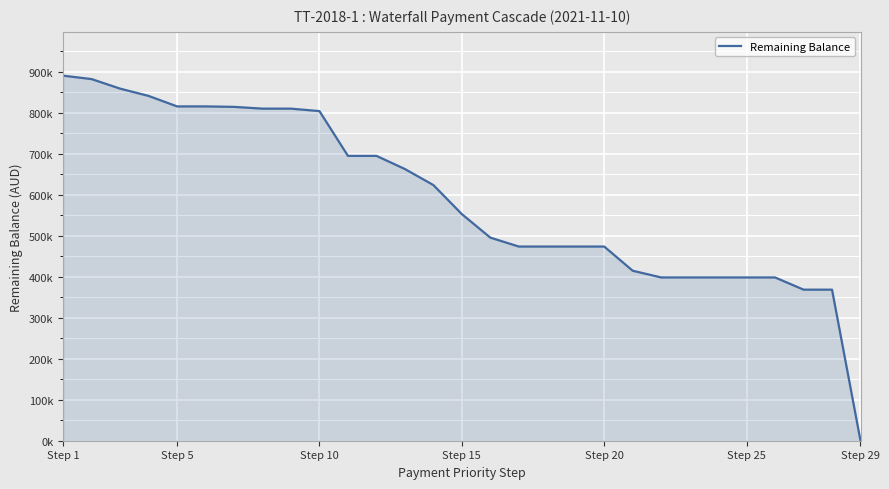

Does the chart display data point markers on the line(s)?

No